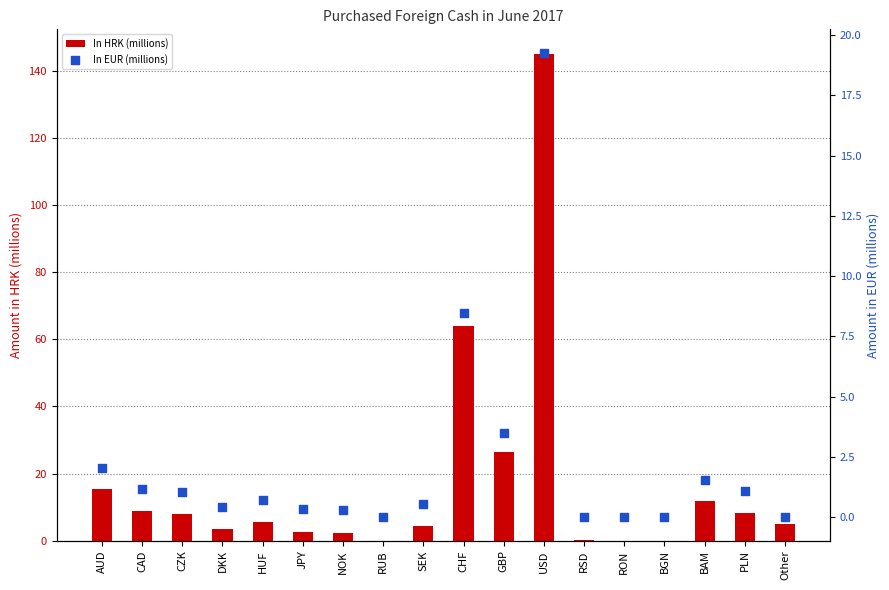

Which series contains the highest Y value?

In HRK (millions)